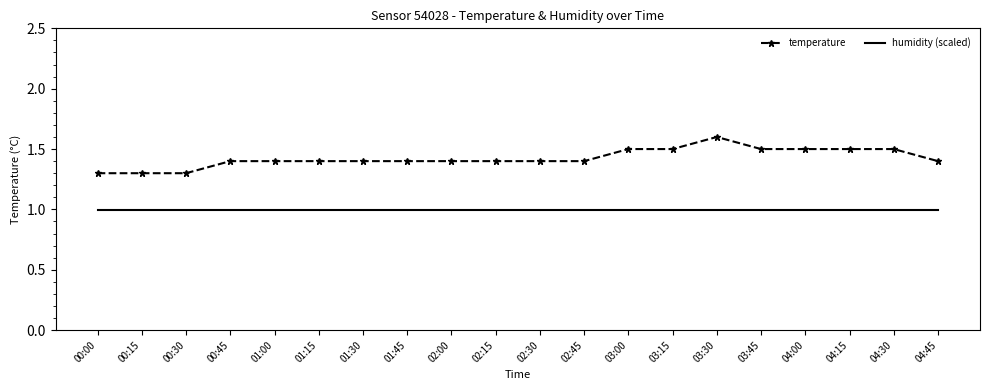

At how many categories does at least one series exceed 1?

20